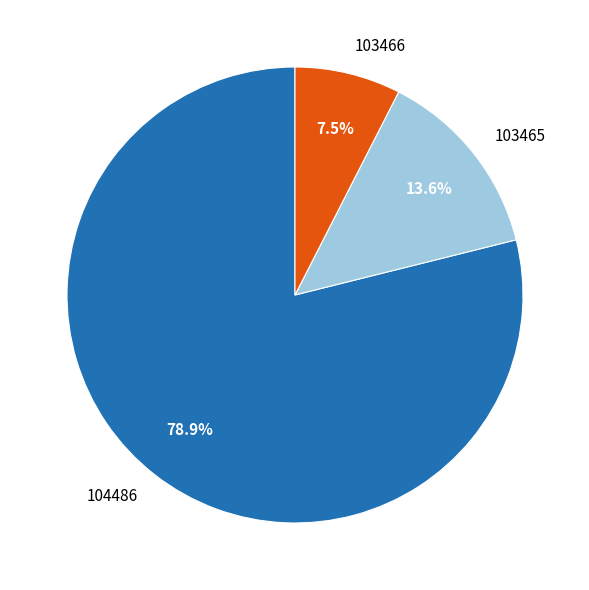

Does 103465 account for over 50% of the chart?

No